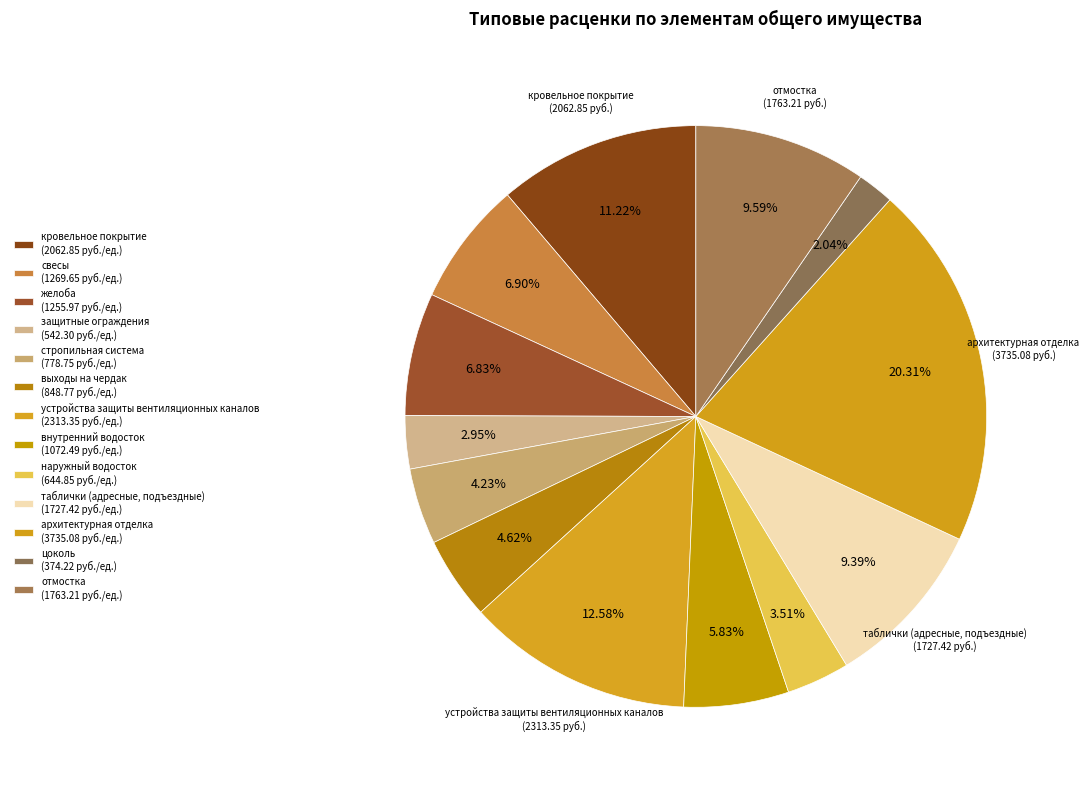

How many slices are in this pie chart?

13